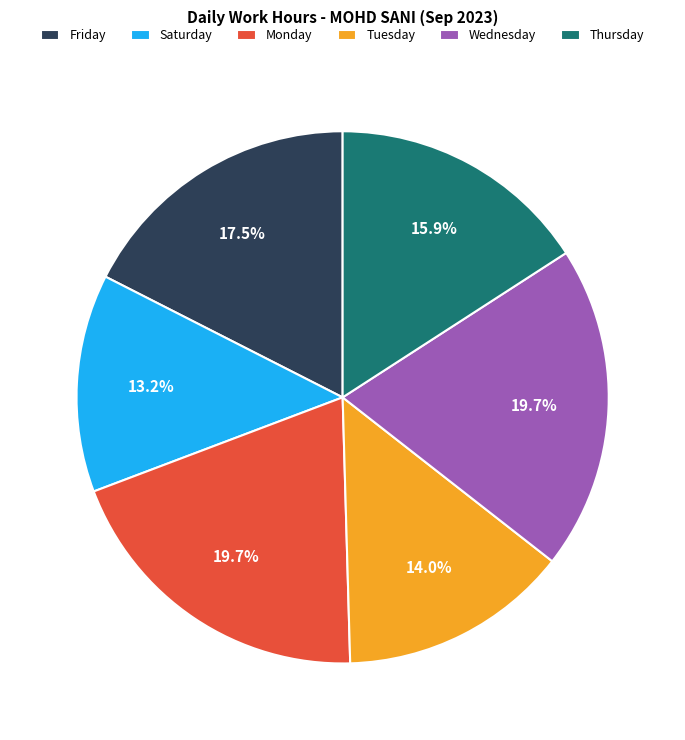

Between Saturday and Thursday, which is larger?

Thursday